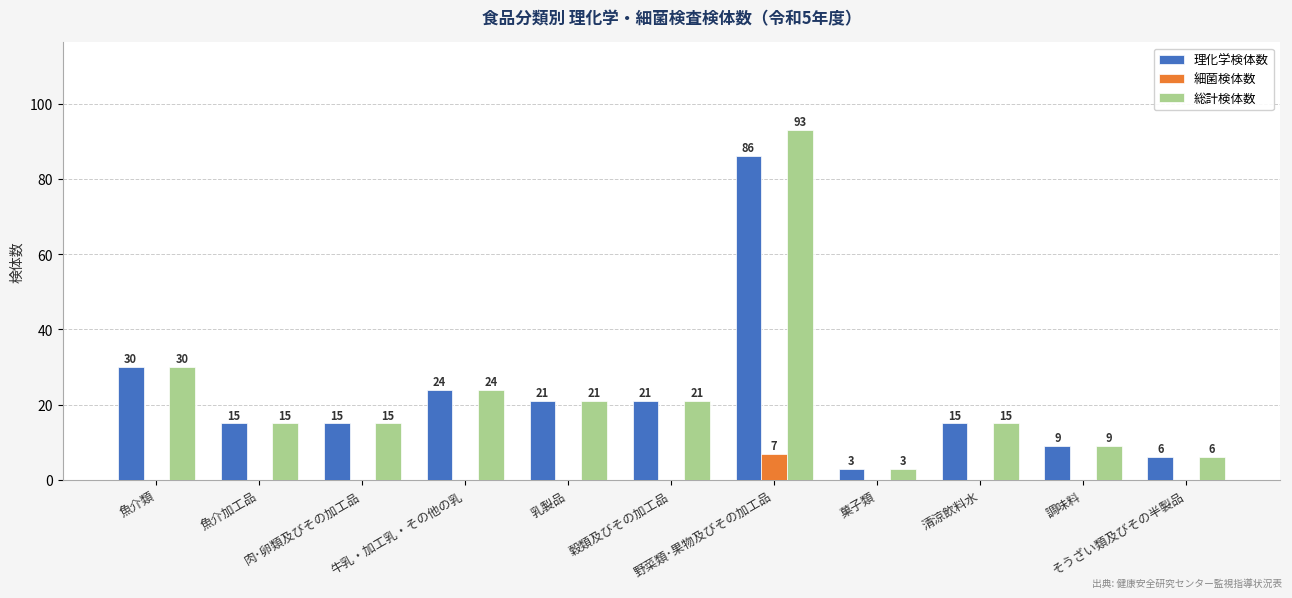

What is the maximum value for 理化学検体数?

86